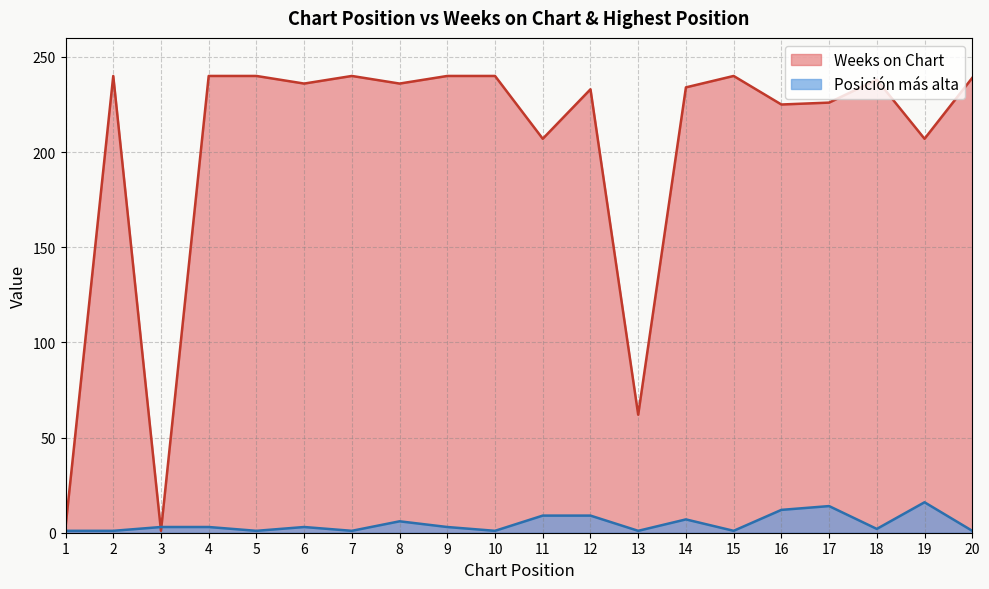

Between 3 and 12, which series saw the biggest shift?

Weeks on Chart